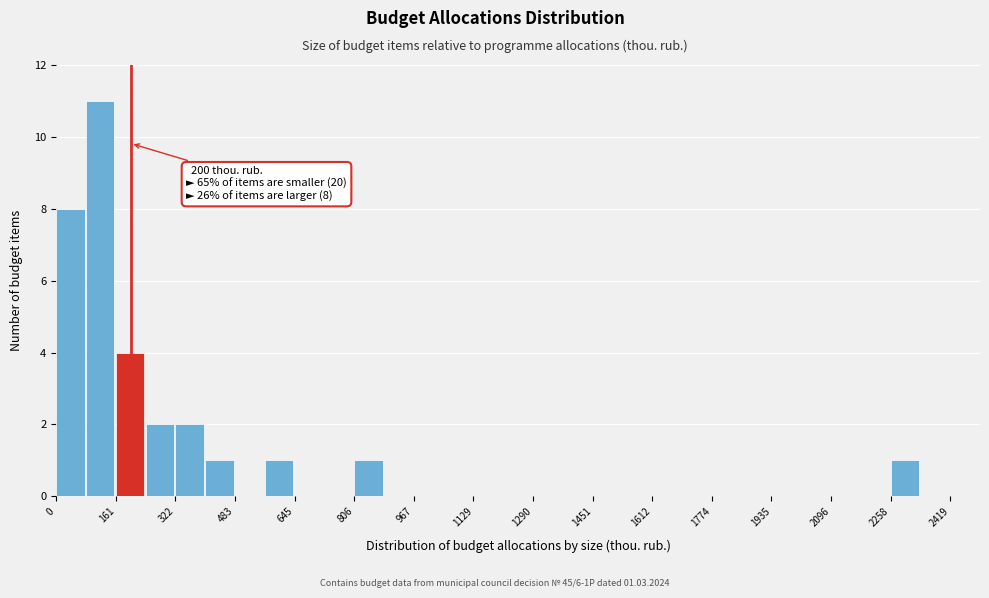

Which range on the x-axis has the tallest bar?

80 to 160